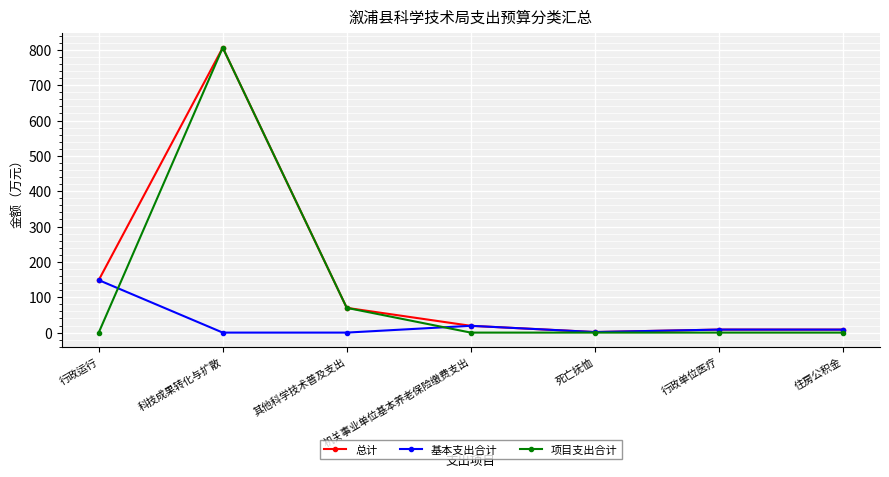

The 项目支出合计 series shows -287.9 at 行政运行. True or false?

False